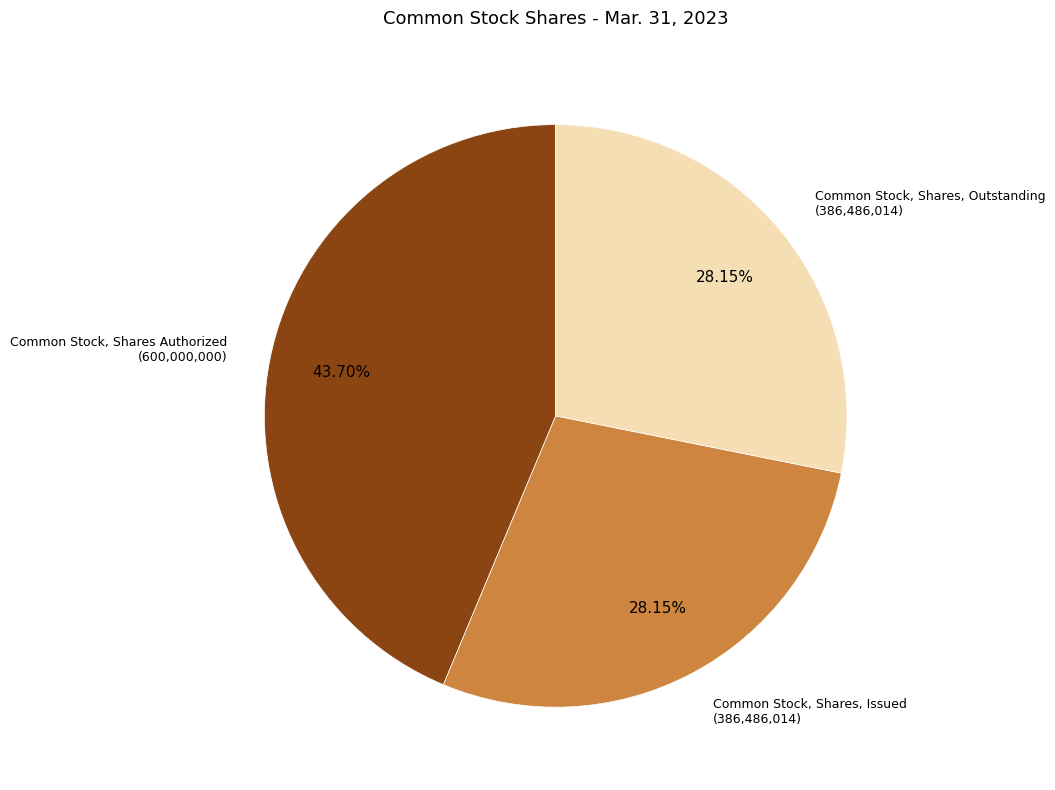

What is the largest slice in the pie chart?

Common Stock, Shares Authorized